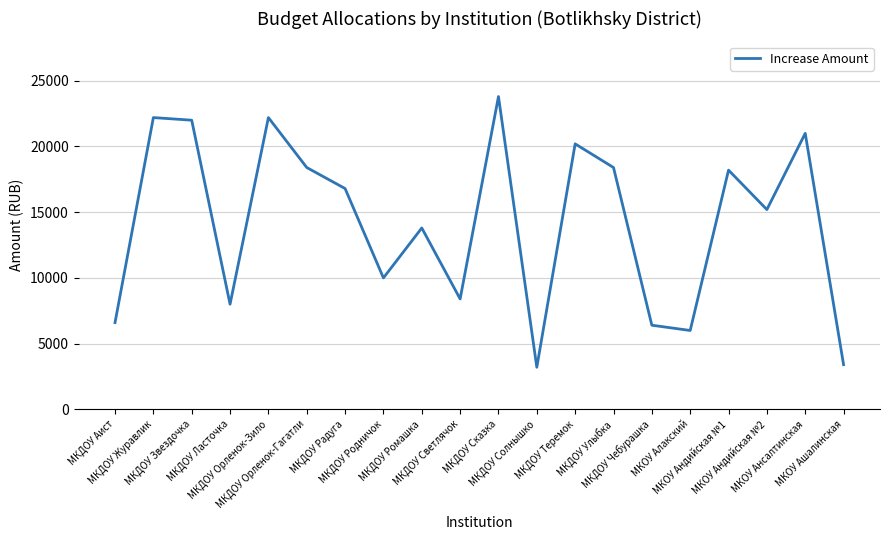

How many lines are shown in the chart?

1